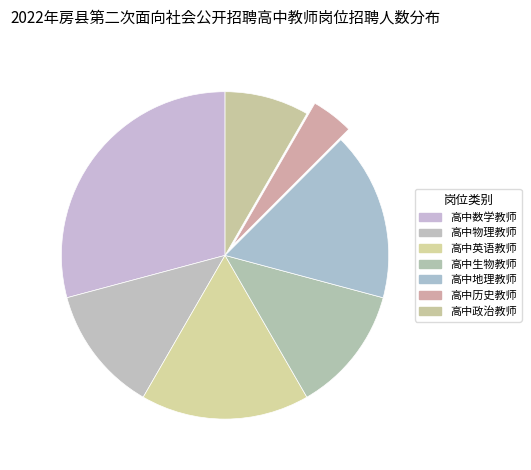

How many segments does this pie chart have?

7